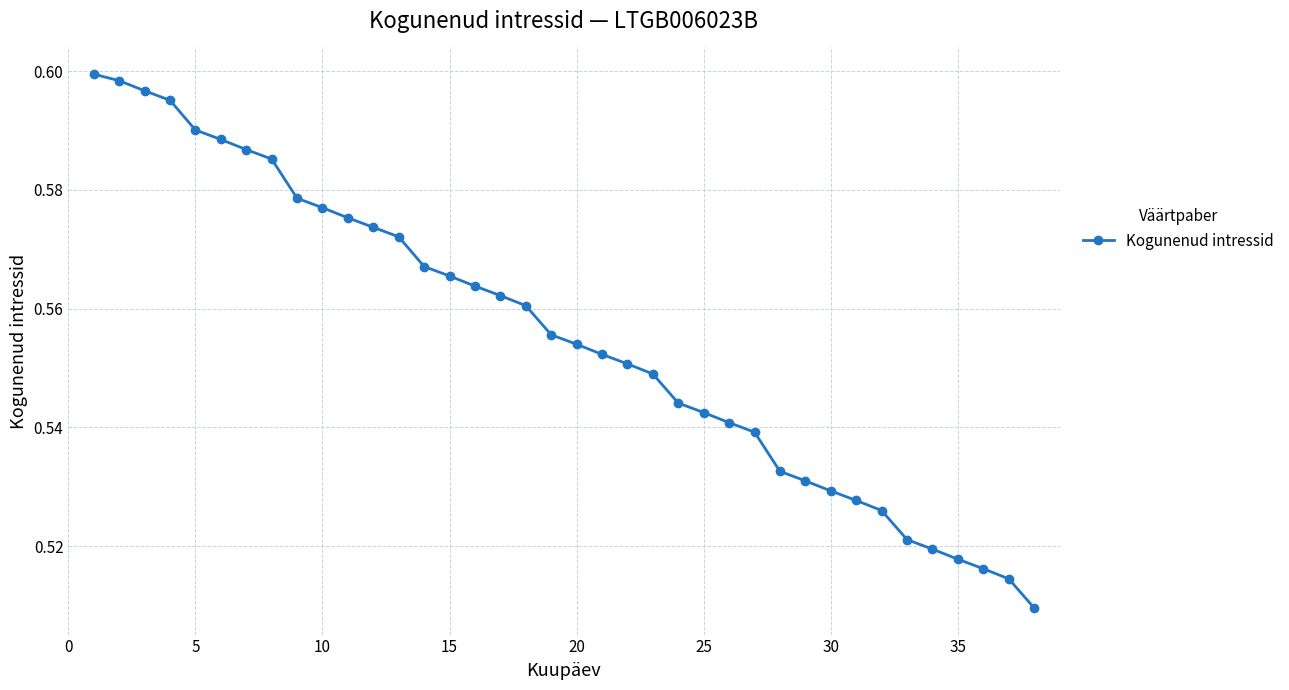

Count the values in the range 0 to 1.

38